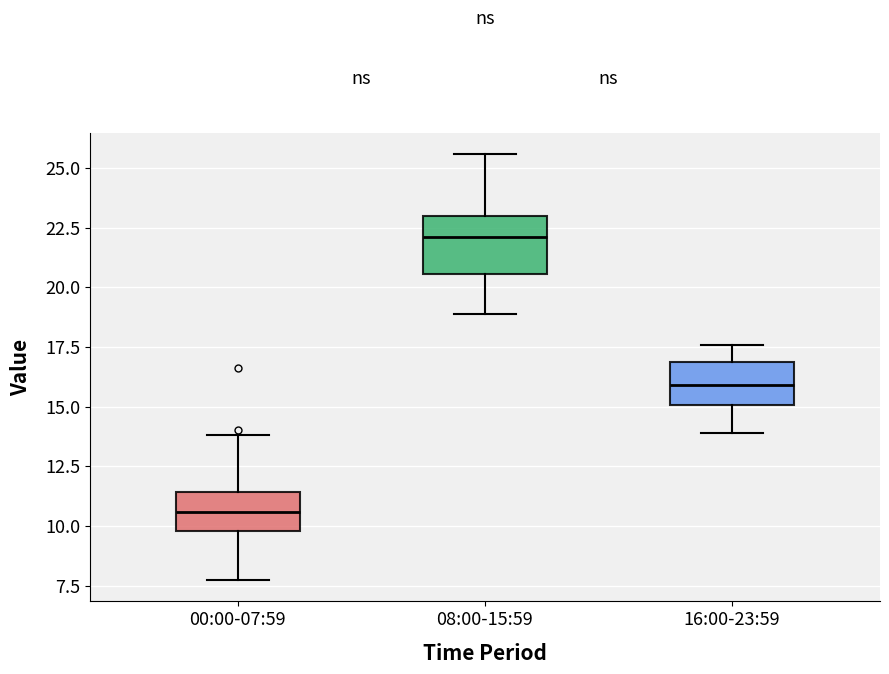

Reading left to right, transcribe this box plot: for each box, give where its median line is, the range the box spans, and where its two whiskers end, as read against the y-axis. The values are not printed on the chart, so give them approximately, as read against the axis.

00:00-07:59: median 10.5, box 10.0 to 11.5, whiskers 7.5 to 14.0
08:00-15:59: median 22.0, box 20.5 to 23.0, whiskers 19.0 to 25.5
16:00-23:59: median 16.0, box 15.0 to 17.0, whiskers 14.0 to 17.5